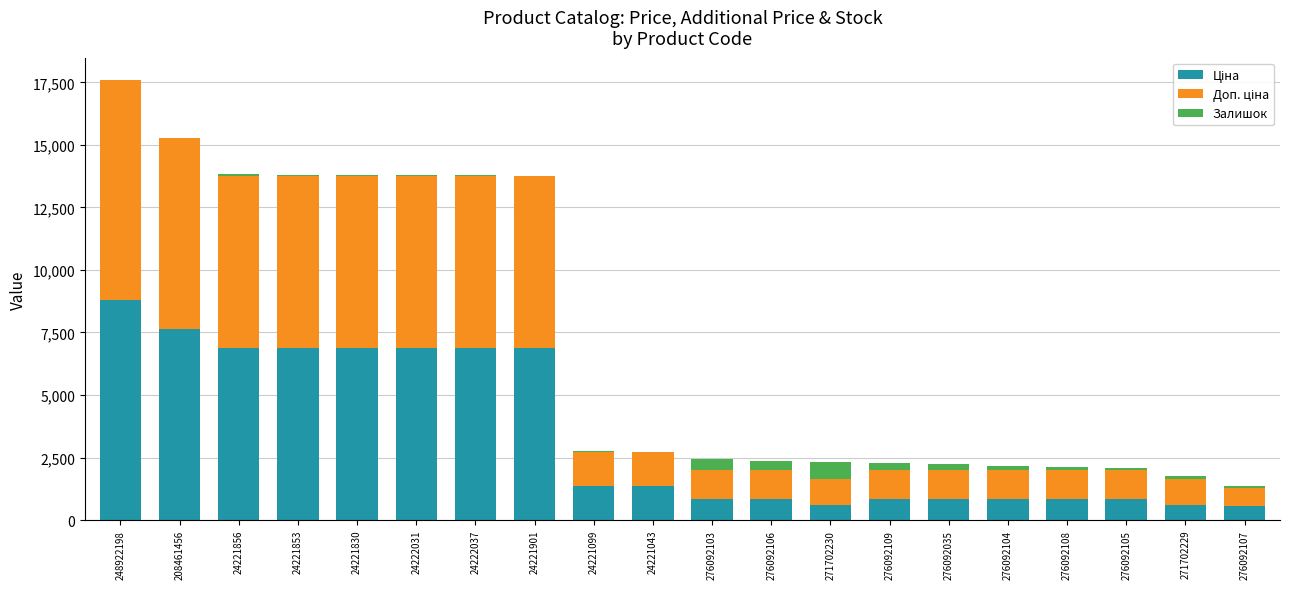

At which category is the sum across all series the highest?

248922198